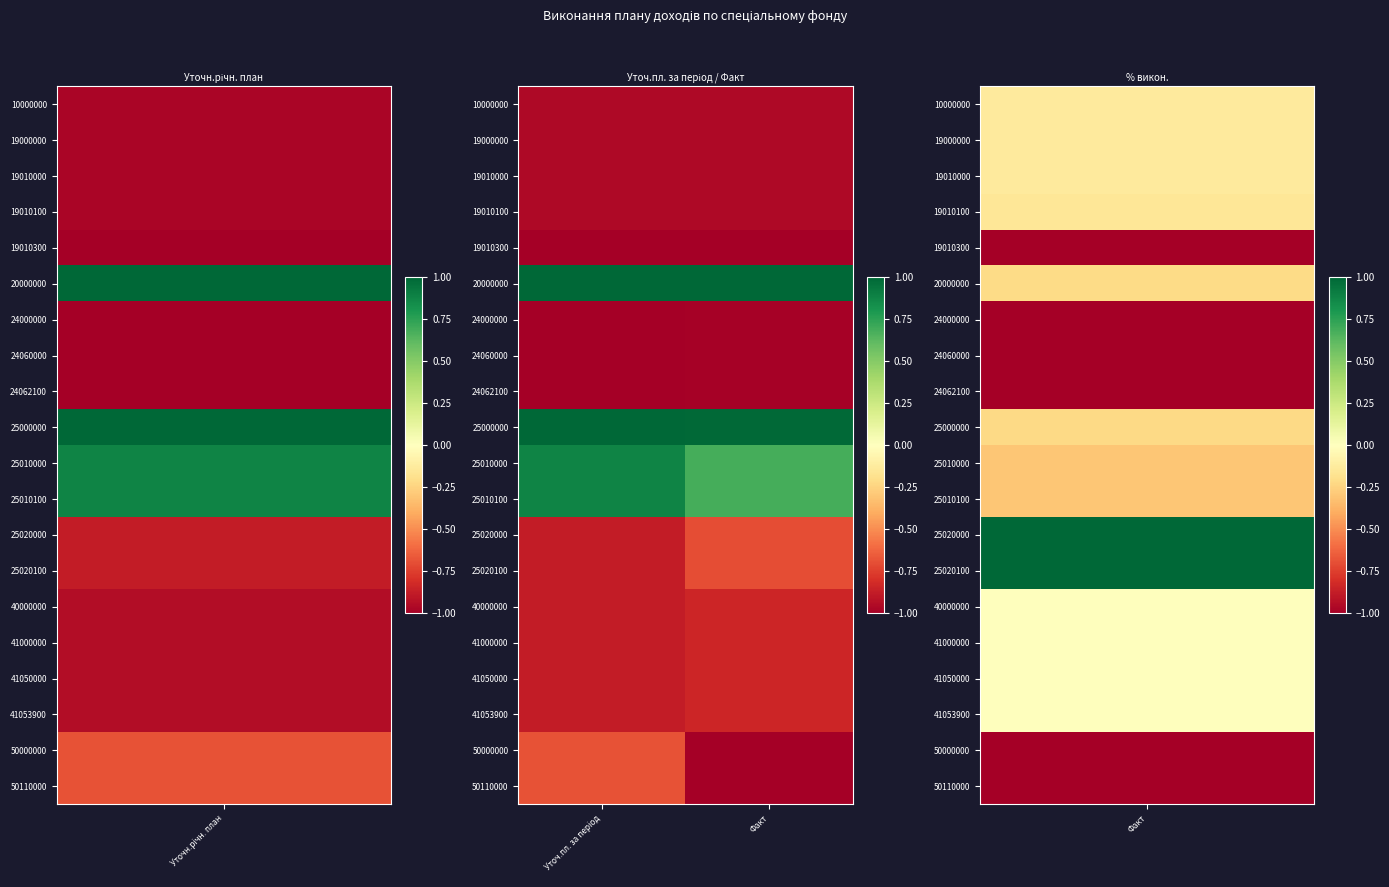

Reading left to right, what are all the values shown in this chart?

10000000: Уточ.пл. за період=-1.0	Факт=-1.0
19000000: Уточ.пл. за період=-1.0	Факт=-1.0
19010000: Уточ.пл. за період=-1.0	Факт=-1.0
19010100: Уточ.пл. за період=-1.0	Факт=-1.0
19010300: Уточ.пл. за період=-1.0	Факт=-1.0
20000000: Уточ.пл. за період=1.0	Факт=1.0
24000000: Уточ.пл. за період=-1.0	Факт=-1.0
24060000: Уточ.пл. за період=-1.0	Факт=-1.0
24062100: Уточ.пл. за період=-1.0	Факт=-1.0
25000000: Уточ.пл. за період=1.0	Факт=1.0
25010000: Уточ.пл. за період=0.9	Факт=0.7
25010100: Уточ.пл. за період=0.9	Факт=0.7
25020000: Уточ.пл. за період=-0.9	Факт=-0.7
25020100: Уточ.пл. за період=-0.9	Факт=-0.7
40000000: Уточ.пл. за період=-0.9	Факт=-0.8
41000000: Уточ.пл. за період=-0.9	Факт=-0.8
41050000: Уточ.пл. за період=-0.9	Факт=-0.8
41053900: Уточ.пл. за період=-0.9	Факт=-0.8
50000000: Уточ.пл. за період=-0.7	Факт=-1.0
50110000: Уточ.пл. за період=-0.7	Факт=-1.0